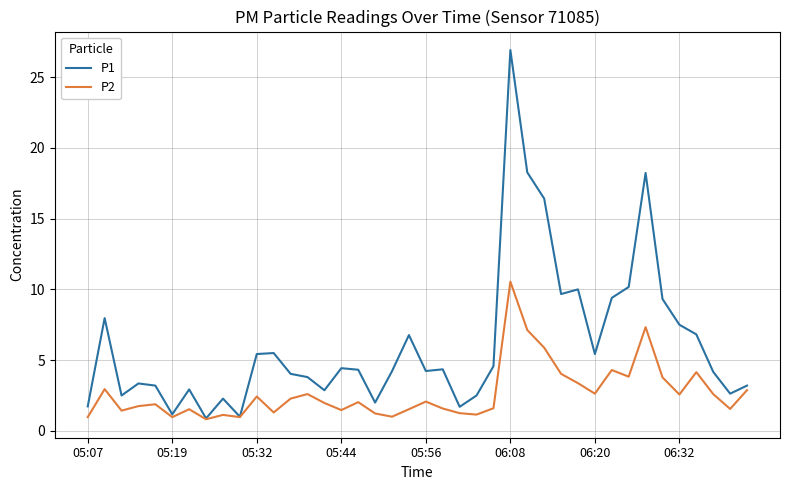

Which series has the widest spread of values?

P1